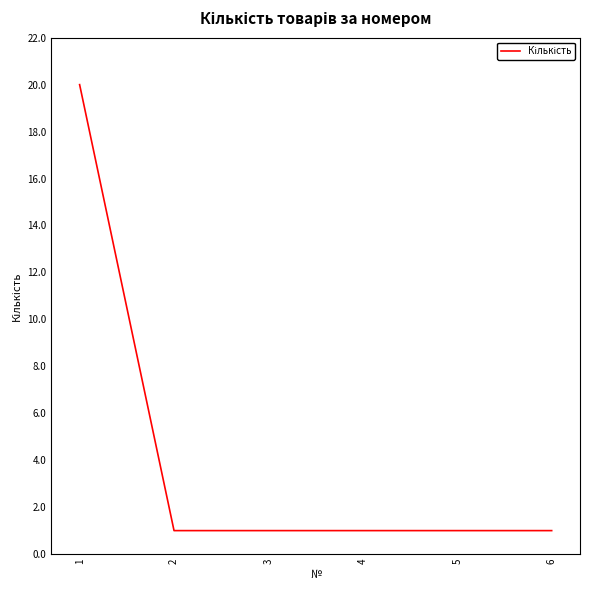

Is it true that the value at 1 is 12?

False